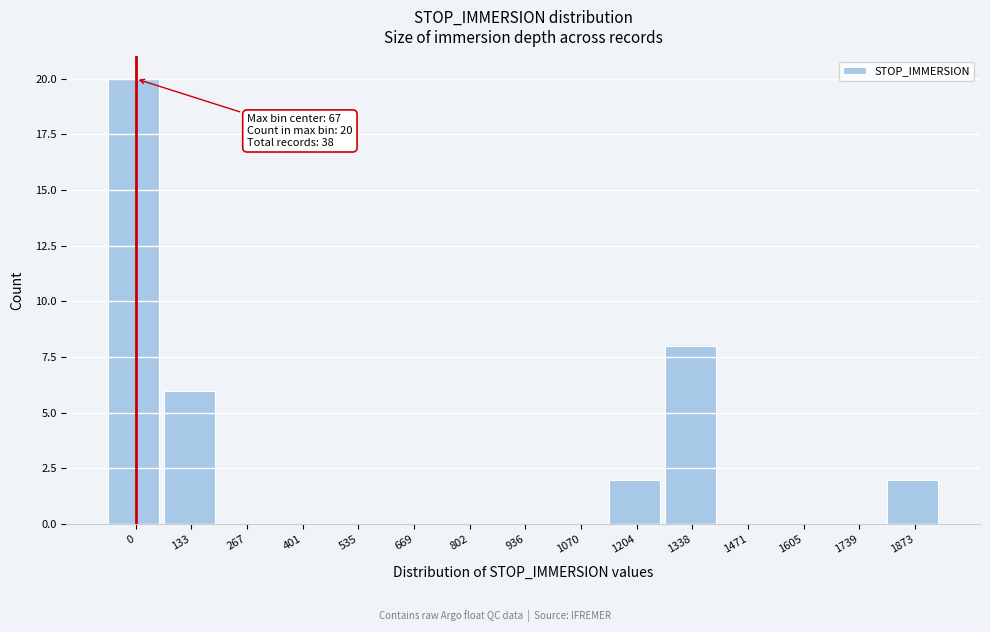

Reading left to right, extract all data points from this chart.

0=20	133=6	267=0	401=0	535=0	669=0	802=0	936=0	1070=0	1204=2	1338=8	1471=0	1605=0	1739=0	1873=2